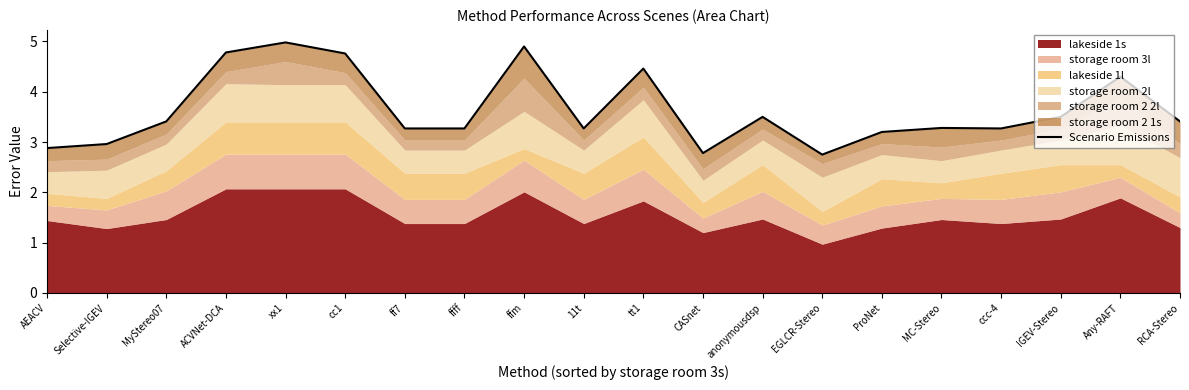

List the labels in order of value, smallest first.

EGLCR-Stereo, CASnet, AEACV, Selective-IGEV, ProNet, ff7, ffff, 11t, ccc-4, MC-Stereo, MyStereo07, RCA-Stereo, anonymousdsp, IGEV-Stereo, Any-RAFT, tt1, cc1, ACVNet-DCA, ffm, xx1